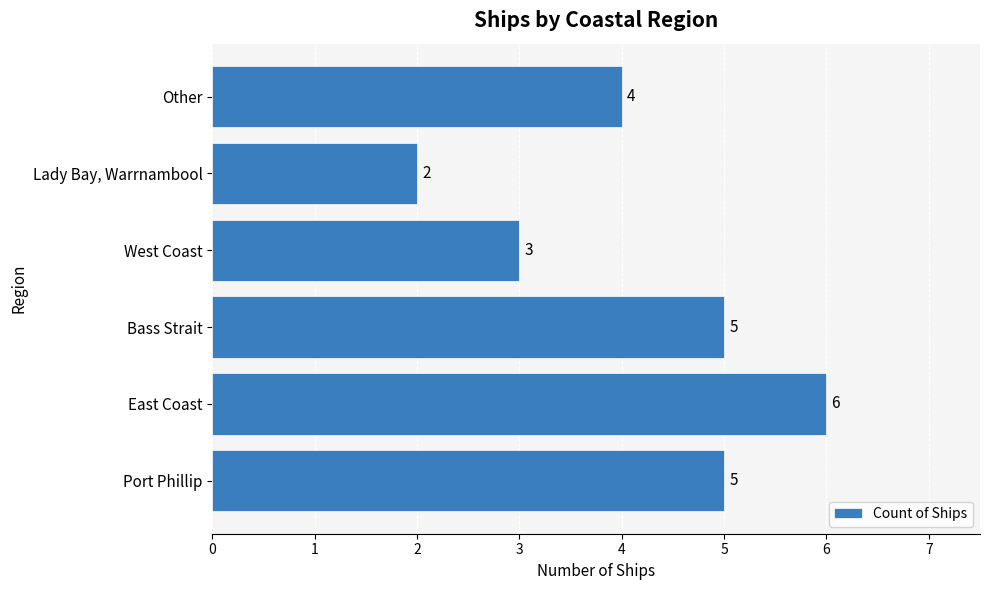

What is the sum of all values?

25